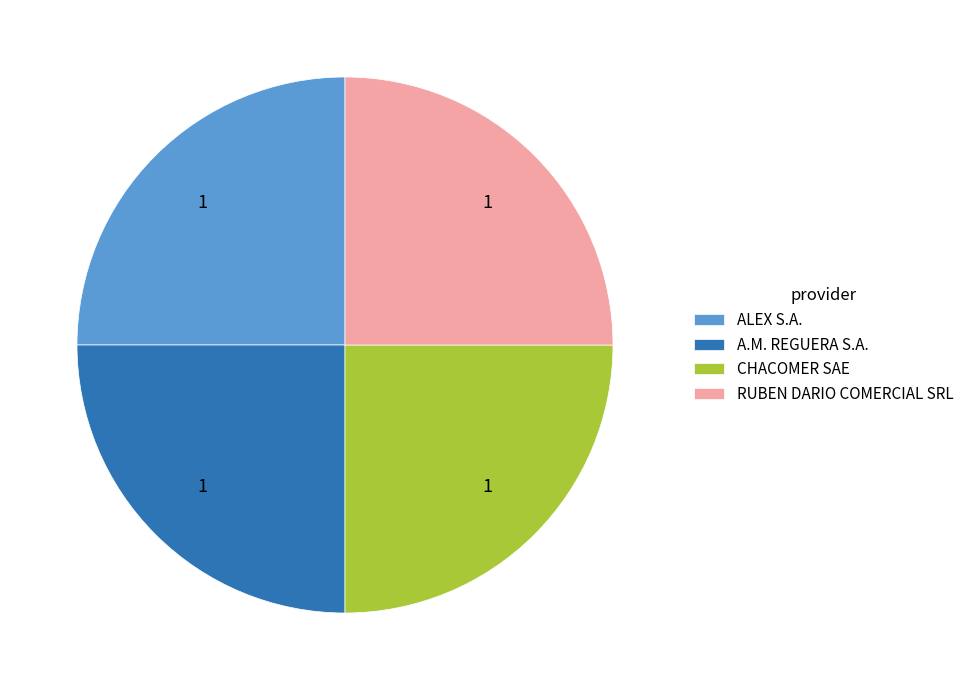

The CHACOMER SAE slice represents 34% of the pie. True or false?

False